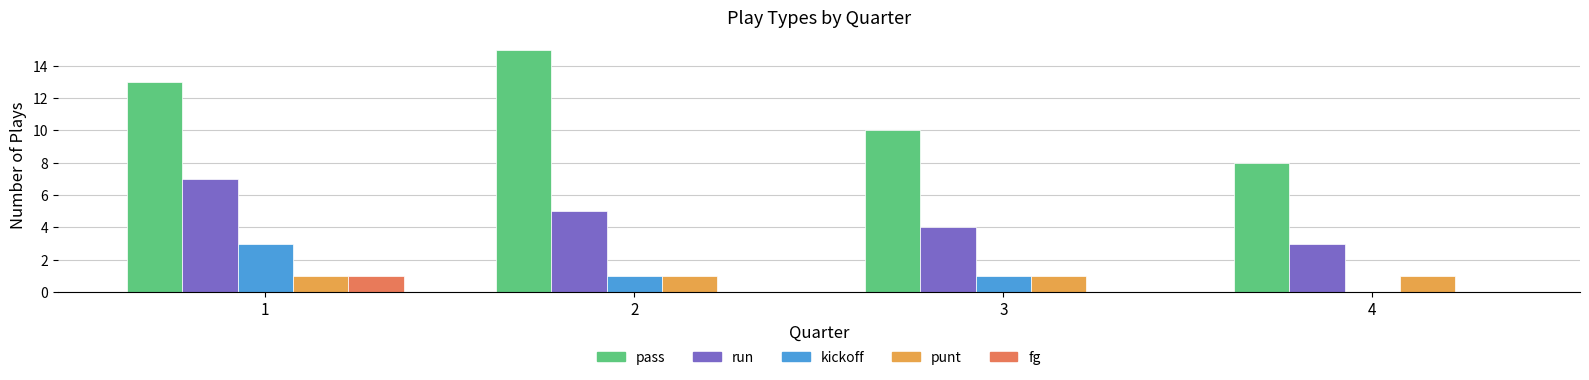

The value of punt at 2 is 1. True or false?

True